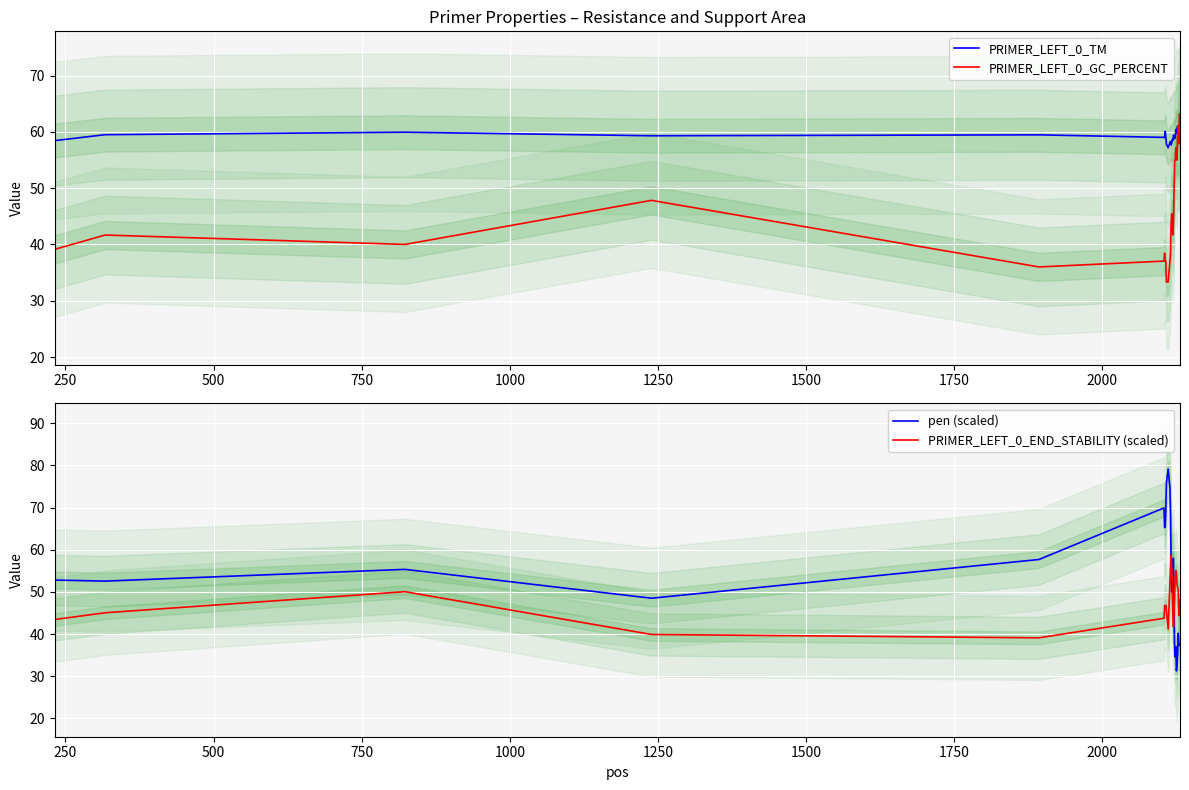

Which series ends up on top after the final intersection of PRIMER_LEFT_0_TM and PRIMER_LEFT_0_END_STABILITY (scaled)?

PRIMER_LEFT_0_TM